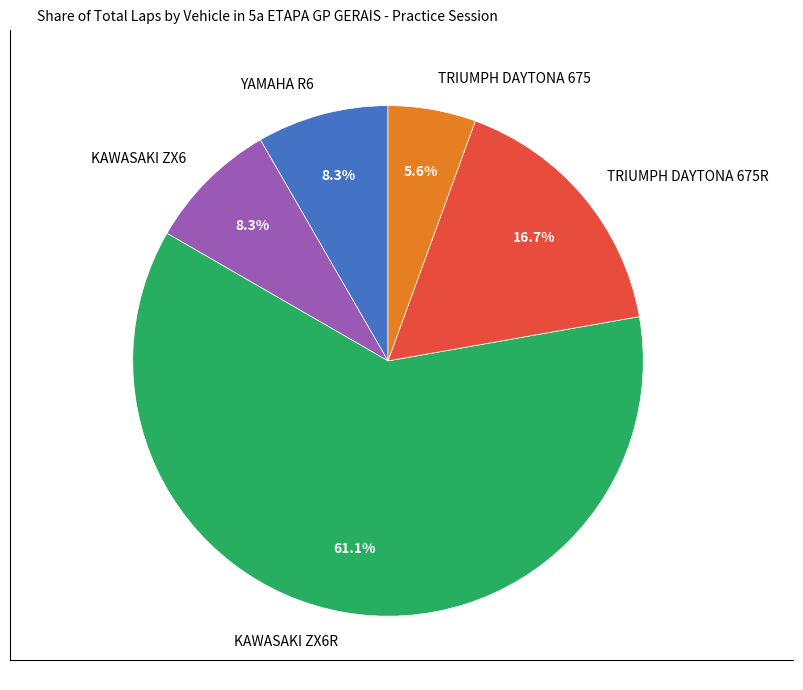

Which category has the smallest portion of the pie?

TRIUMPH DAYTONA 675